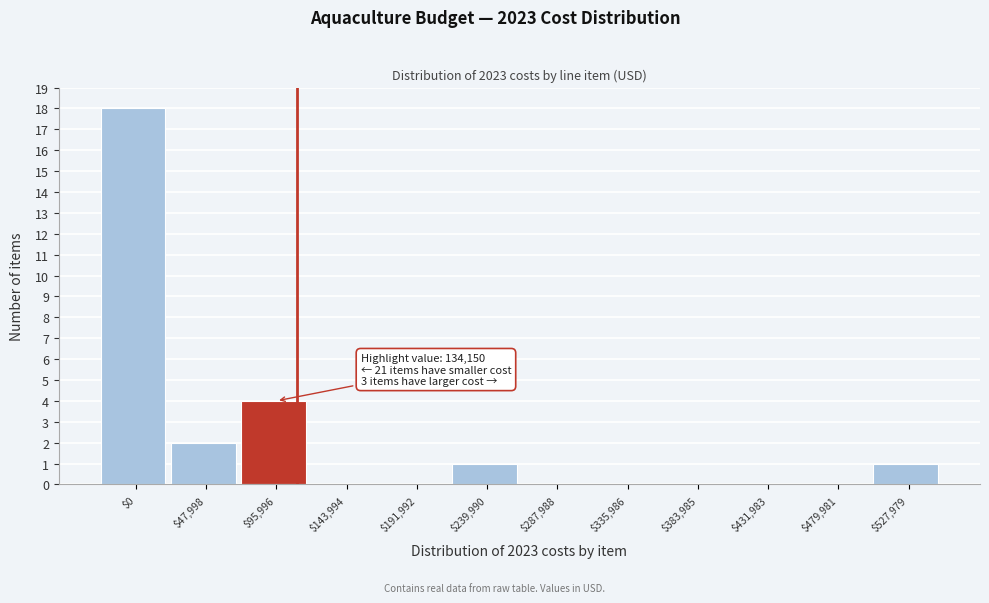

Is it true that the value at $383,985 is 0?

True